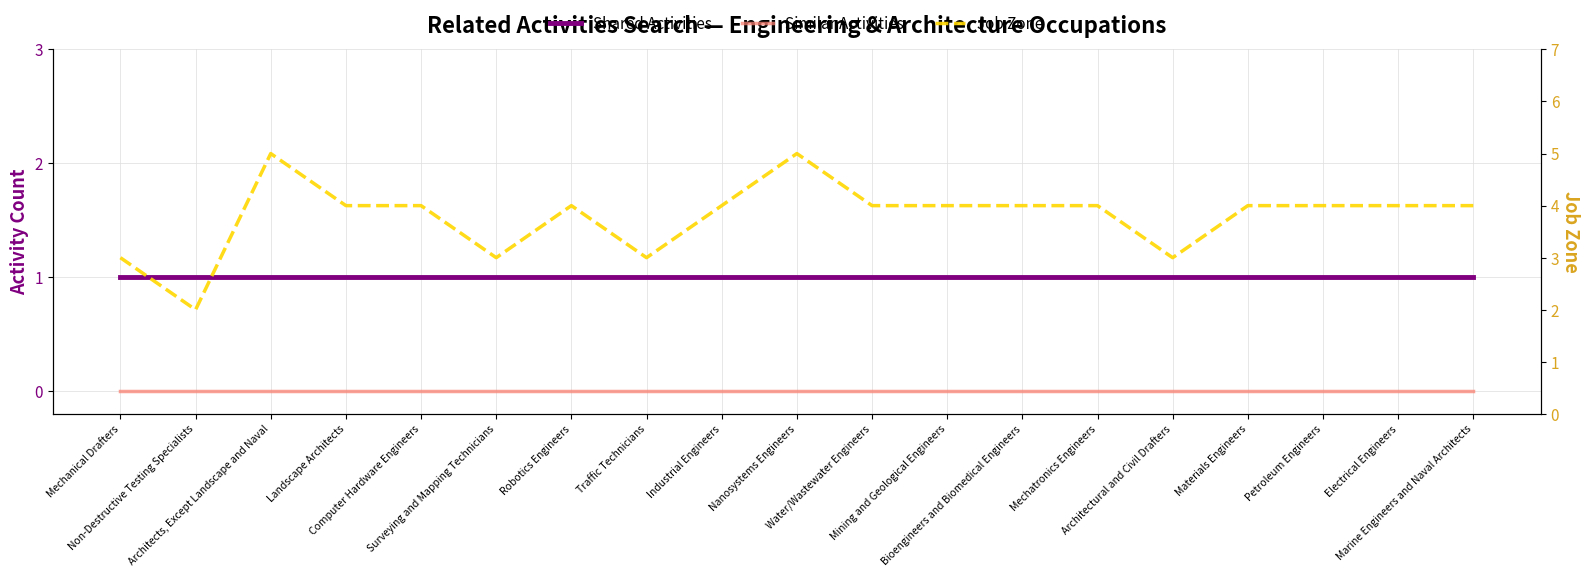

True or false: Job Zone has a value of 2 at Surveying and Mapping Technicians.

False